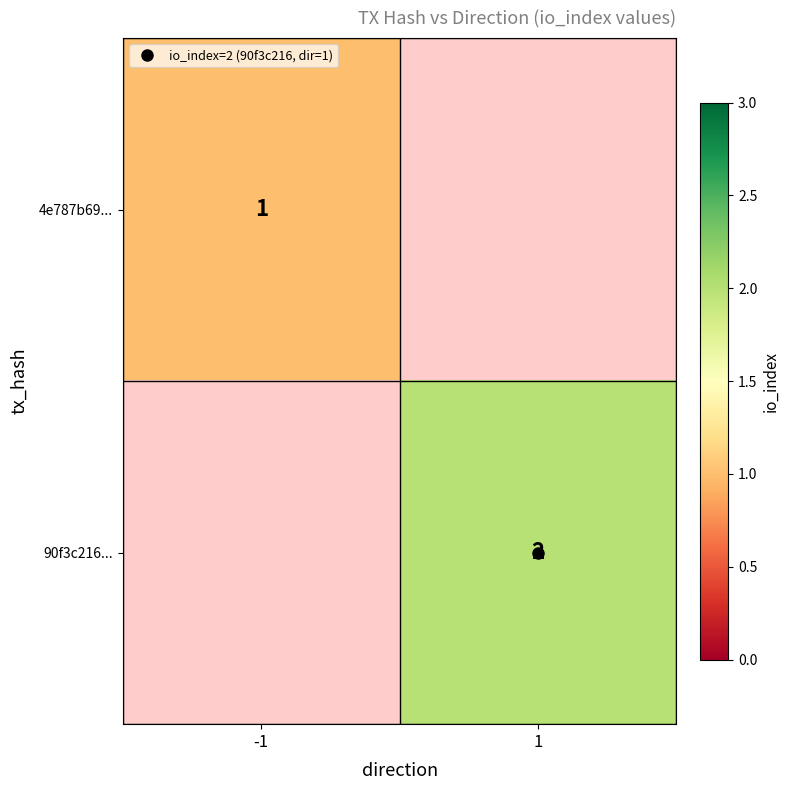

Which category has the lowest value across all series?

-1